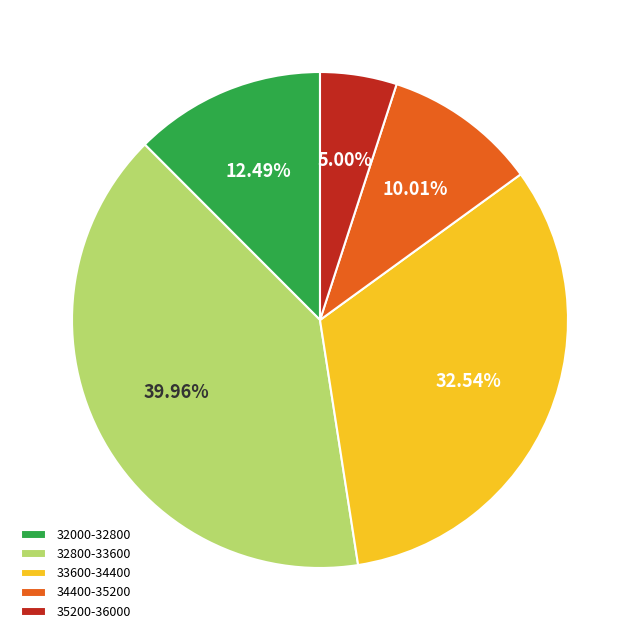

Is the sum of 33600-34400 and 32800-33600 greater than half?

Yes